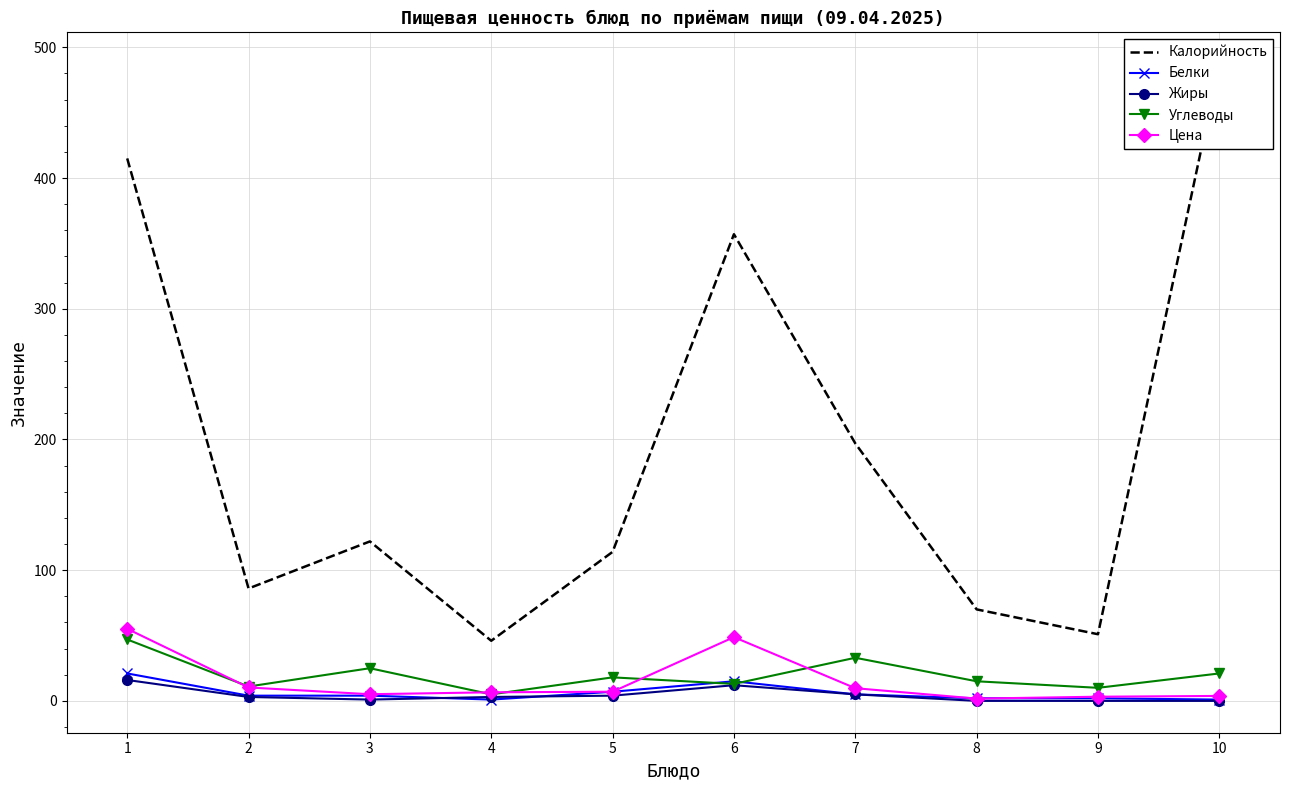

List the labels in order of Белки value, smallest first.

4, 10, 8, 9, 2, 3, 7, 5, 6, 1